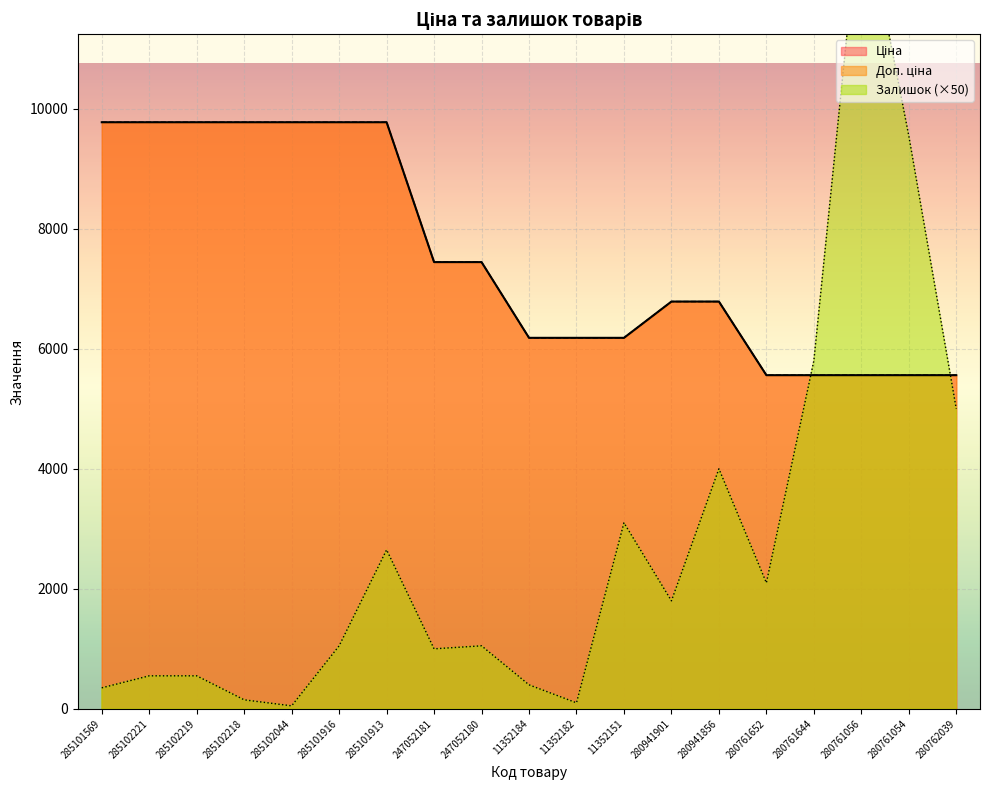

Reading left to right, list all the values displayed in this chart.

Ціна: 9775.5	9775.5	9775.5	9775.5	9775.5	9775.5	9775.5	7444.6	7444.6	6182.6	6182.6	6182.6	6787.1	6787.1	5560.3	5560.3	5560.3	5560.3	5560.3
Доп. ціна: 9775.5	9775.5	9775.5	9775.5	9775.5	9775.5	9775.5	7444.6	7444.6	6182.6	6182.6	6182.6	6787.1	6787.1	5560.3	5560.3	5560.3	5560.3	5560.3
Залишок: 350.0	550.0	550.0	150.0	50.0	1050.0	2650.0	1000.0	1050.0	400.0	100.0	3100.0	1800.0	4000.0	2100.0	5800.0	13600.0	9550.0	5000.0